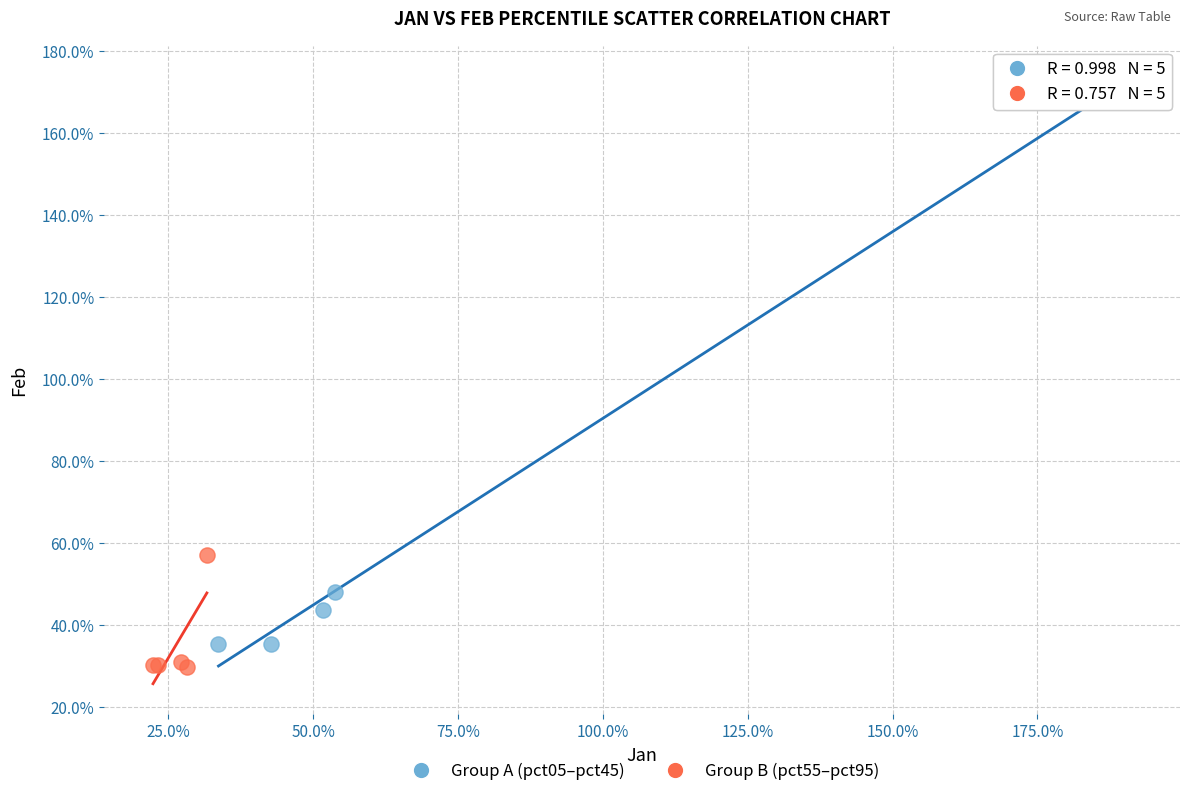

Which series reaches the minimum Y coordinate?

Group B (pct55–pct95)